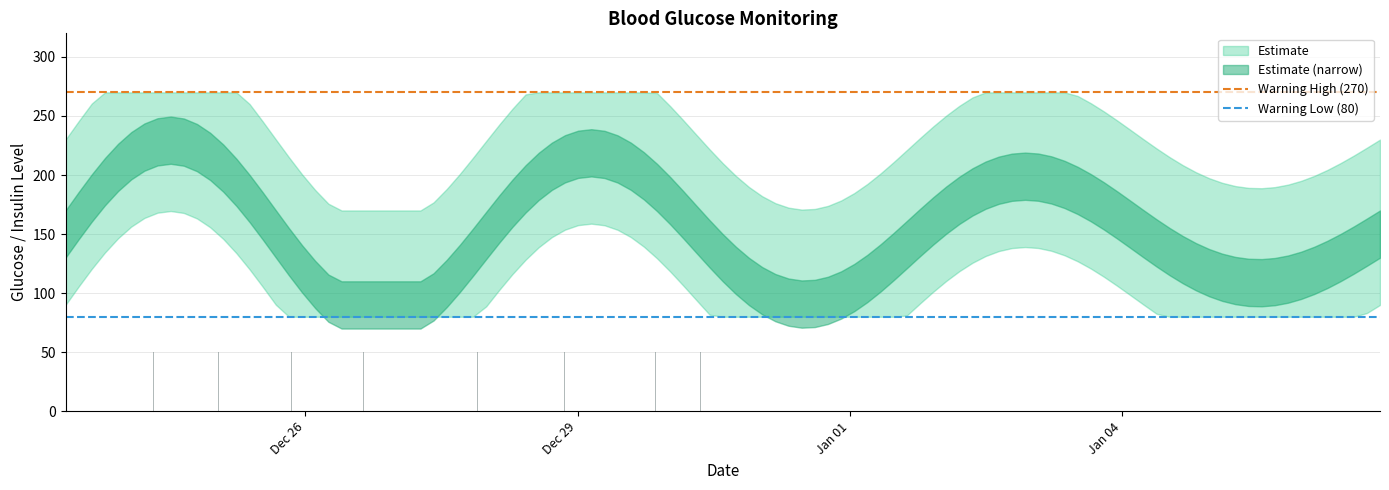

The value of Warning High (270) at Dec 29 is 270. True or false?

True